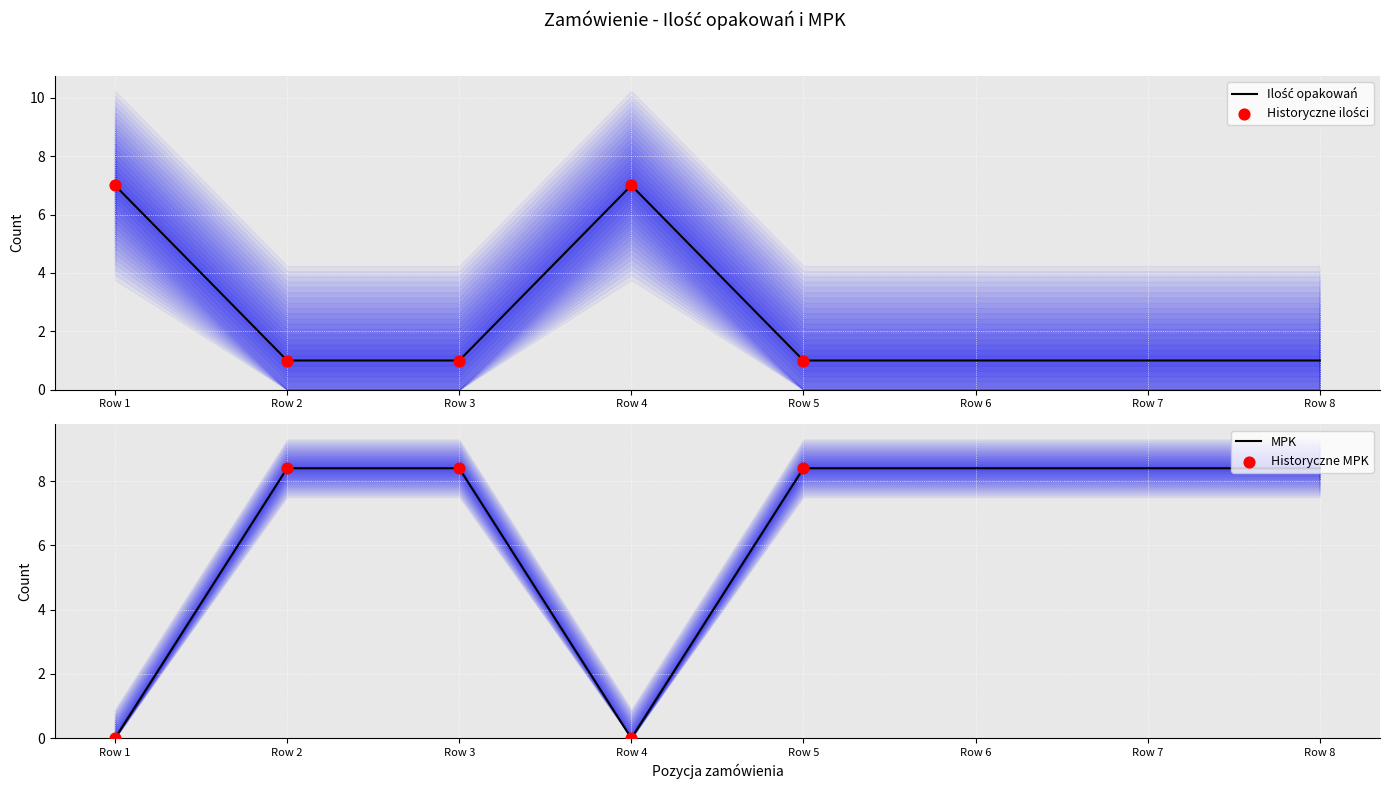

Which series reaches the minimum Y coordinate?

MPK